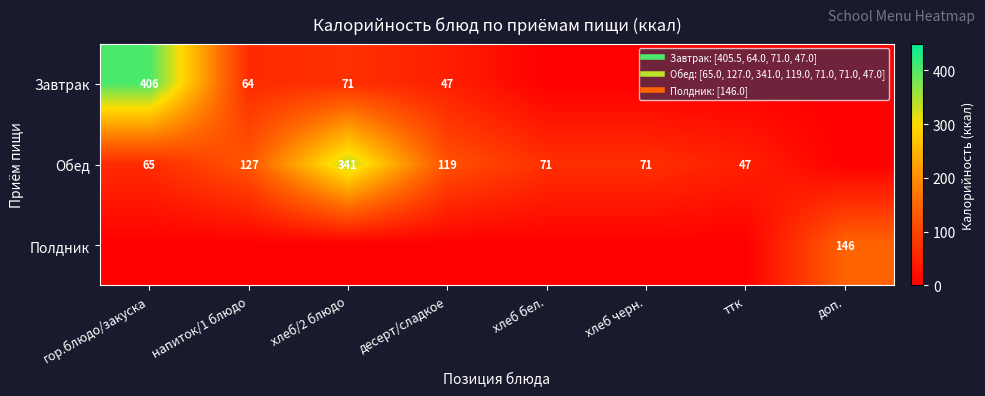

What is the greatest value displayed?

405.5